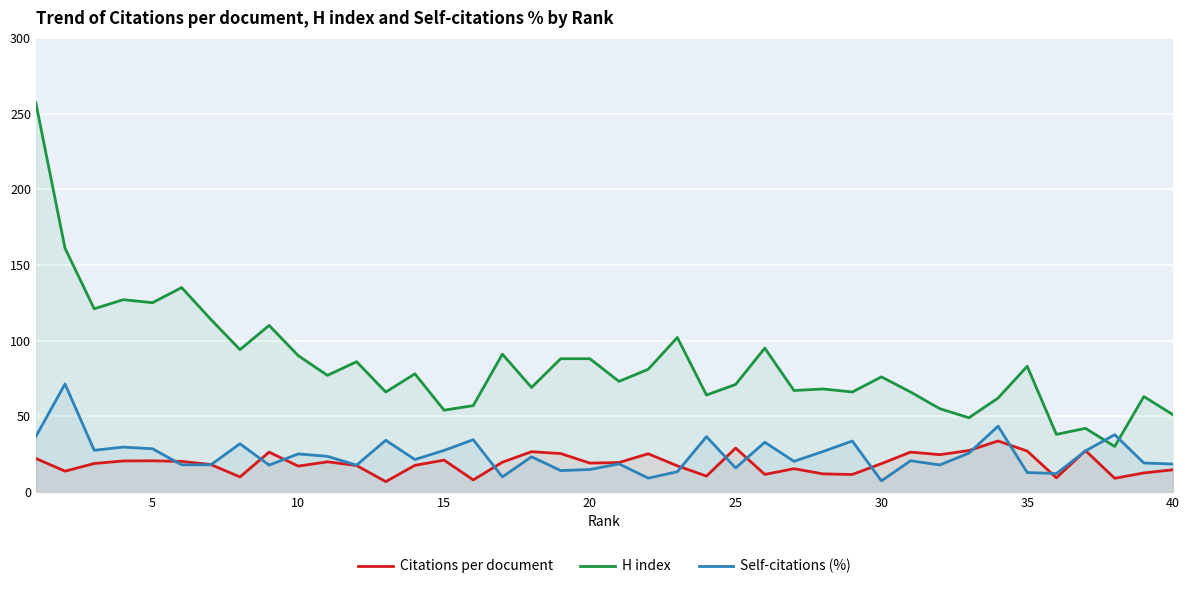

List the series in order of their peak value, highest first.

H index, Self-citations (%), Citations per document